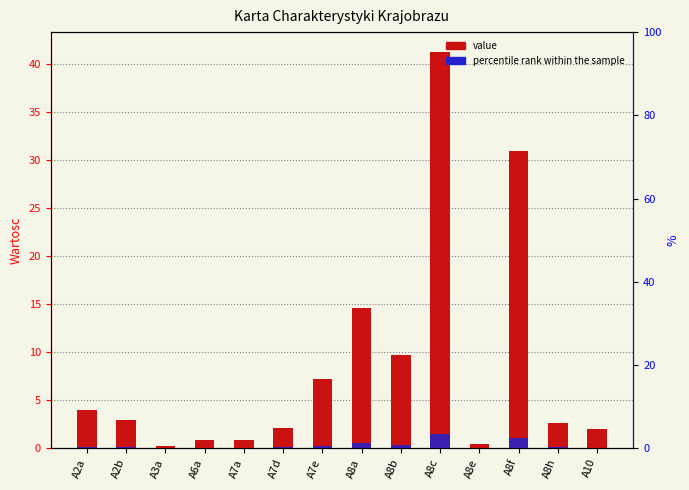

At which category is the sum across all series the highest?

A8c